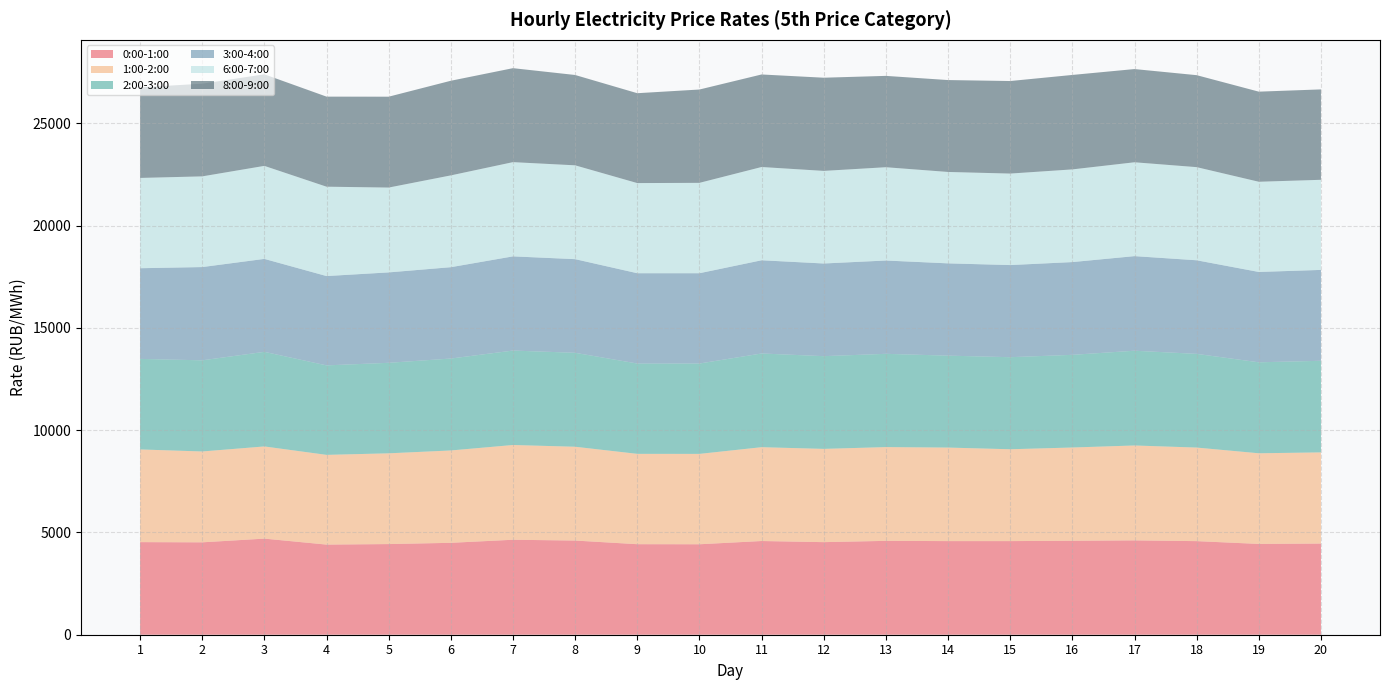

Reading left to right, extract all data points from this chart.

0:00-1:00: 1=4526.2	2=4516.2	3=4697.8	4=4406.0	5=4430.9	6=4492.6	7=4642.7	8=4603.3	9=4425.4	10=4422.0	11=4580.5	12=4525.6	13=4588.5	14=4576.9	15=4576.6	16=4592.9	17=4611.7	18=4575.1	19=4438.6	20=4456.6
1:00-2:00: 1=4530.2	2=4440.8	3=4504.8	4=4385.0	5=4435.7	6=4513.7	7=4630.7	8=4584.4	9=4415.2	10=4416.6	11=4585.7	12=4557.9	13=4582.3	14=4570.8	15=4488.6	16=4557.7	17=4638.3	18=4572.4	19=4430.0	20=4455.7
2:00-3:00: 1=4425.9	2=4455.3	3=4624.1	4=4374.1	5=4424.4	6=4493.5	7=4616.5	8=4592.5	9=4415.6	10=4417.1	11=4580.5	12=4532.4	13=4559.1	14=4493.4	15=4500.2	16=4530.3	17=4631.7	18=4580.2	19=4447.2	20=4477.6
3:00-4:00: 1=4431.8	2=4558.6	3=4543.4	4=4366.1	5=4418.9	6=4464.7	7=4603.7	8=4577.4	9=4413.8	10=4414.0	11=4556.0	12=4529.6	13=4560.9	14=4510.8	15=4503.1	16=4533.6	17=4623.4	18=4575.0	19=4415.8	20=4442.0
6:00-7:00: 1=4413.3	2=4432.8	3=4546.7	4=4368.1	5=4146.7	6=4487.3	7=4605.9	8=4586.2	9=4406.0	10=4417.3	11=4558.8	12=4526.1	13=4560.1	14=4467.8	15=4472.1	16=4530.0	17=4587.6	18=4552.4	19=4408.9	20=4404.1
8:00-9:00: 1=4425.9	2=4530.4	3=4474.8	4=4401.9	5=4441.7	6=4625.7	7=4593.0	8=4415.3	9=4392.9	10=4562.1	11=4522.9	12=4554.3	13=4464.7	14=4491.6	15=4523.2	16=4617.0	17=4555.9	18=4495.4	19=4404.0	20=4418.8